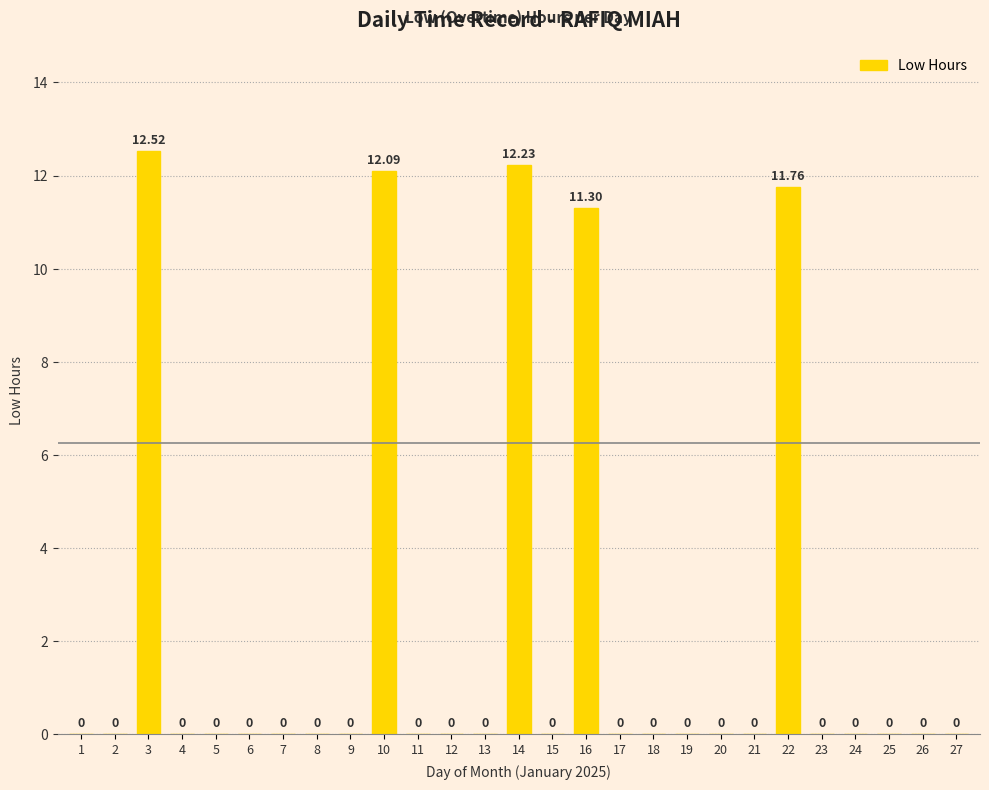

Which has a higher value, 11 or 22?

22